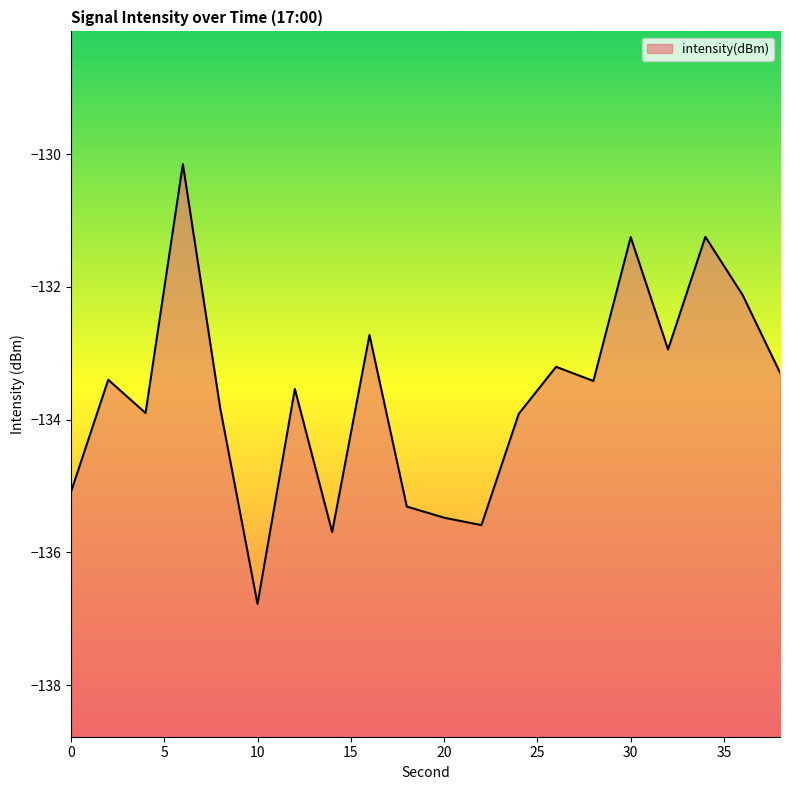

Which category has the lowest value across all series?

10